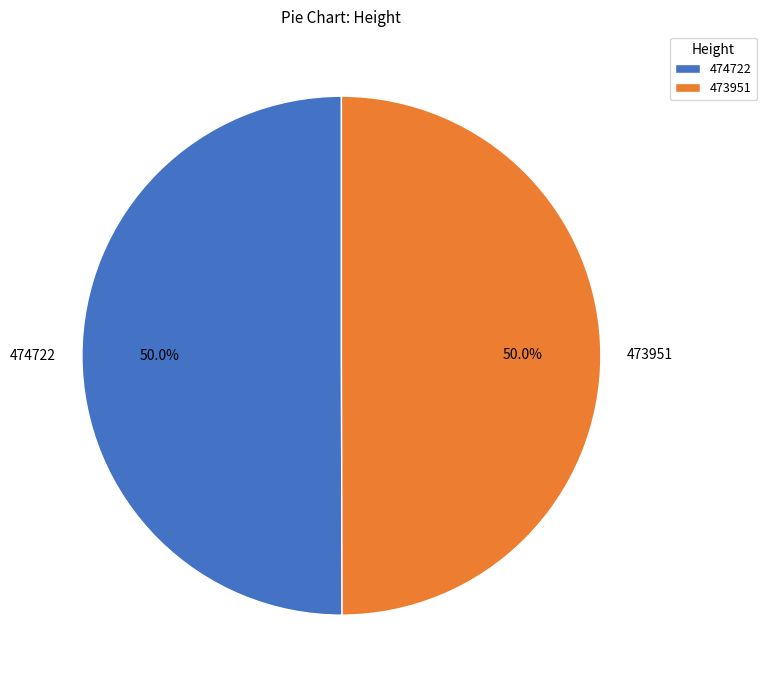

Do 474722 and 473951 together represent more than half of the pie?

Yes